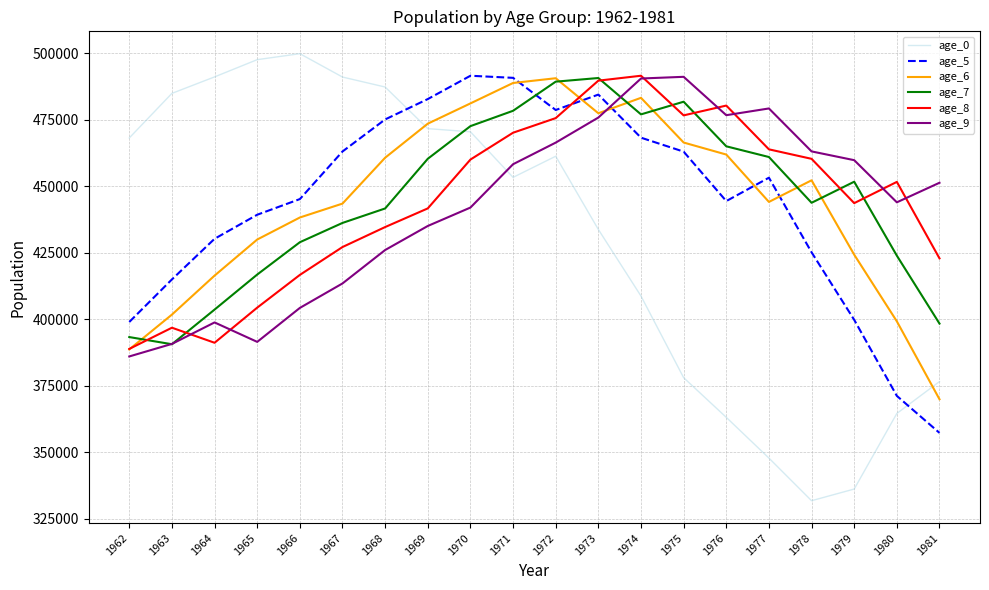

Between 1967 and 1977, which series saw the biggest shift?

age_0